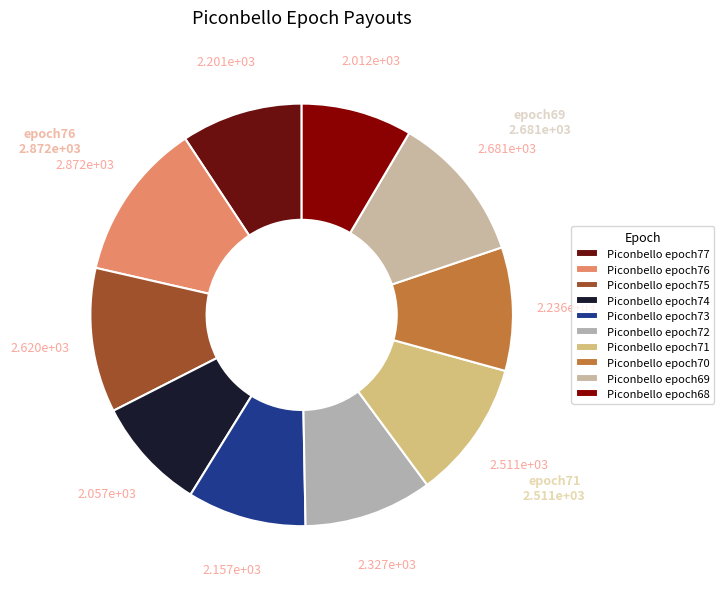

To the nearest percent, what is the average slice percentage?

10%